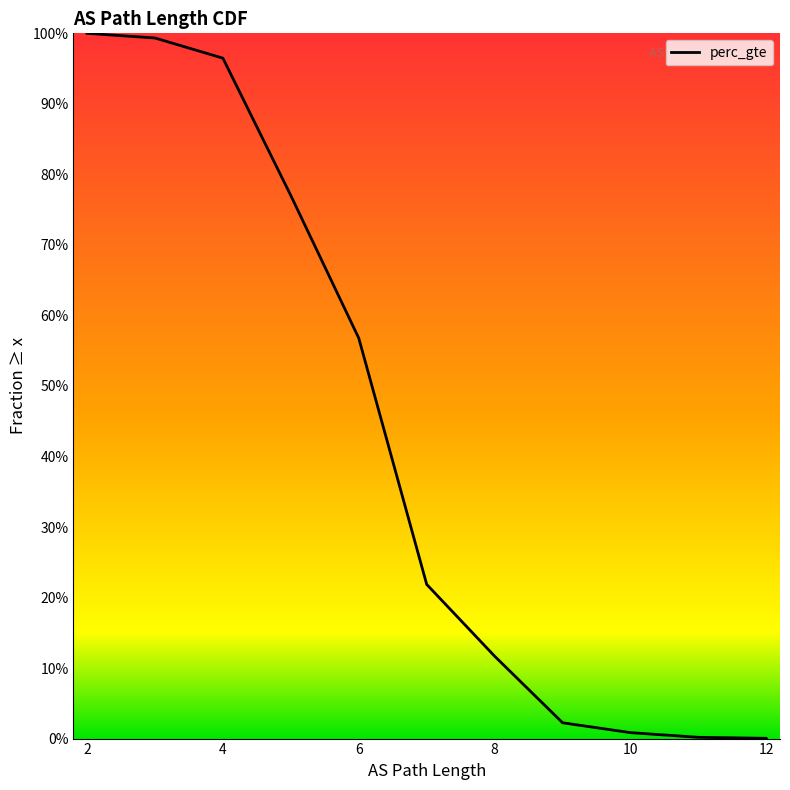

True or false: the data shows 0.9 at 6.

False